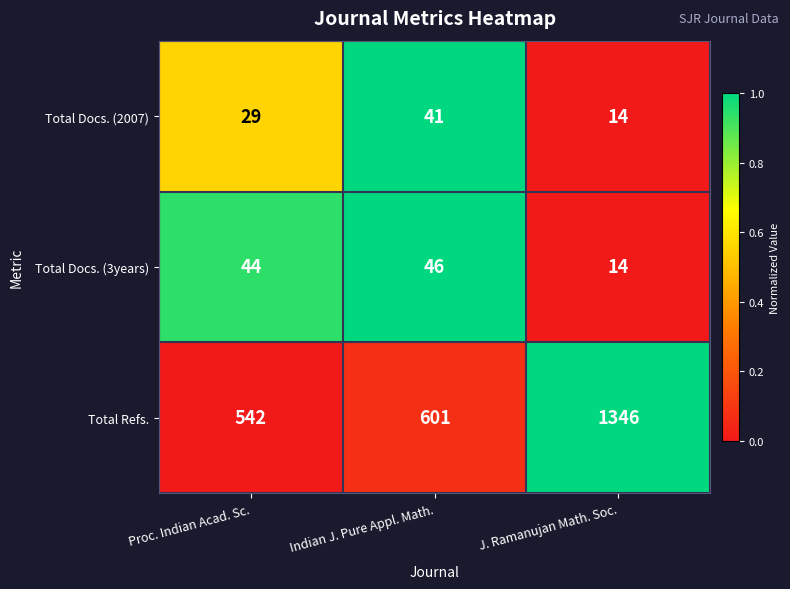

The Total Docs. (2007) series shows 14 at J. Ramanujan Math. Soc.. True or false?

True